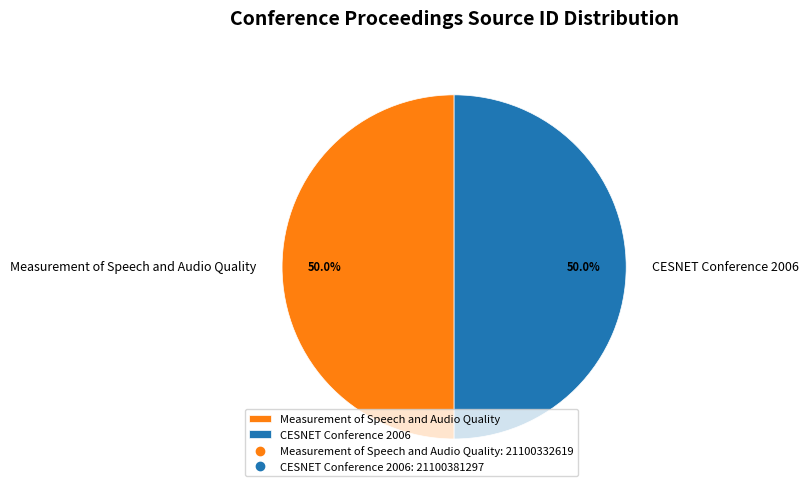

The CESNET Conference 2006 slice represents 50% of the pie. True or false?

True